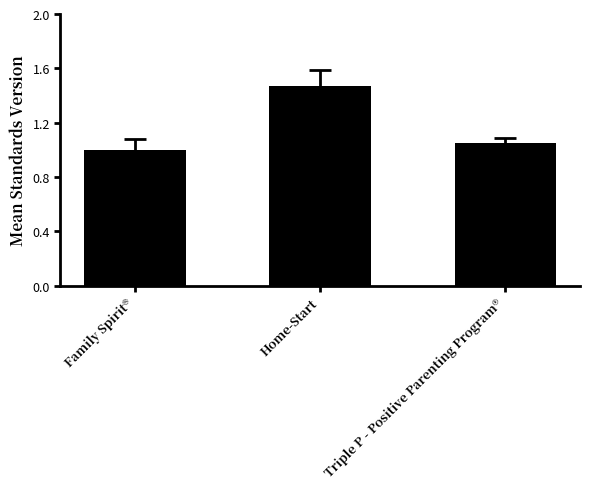

The chart shows a value of 1.4 at Triple P - Positive Parenting Program®. True or false?

False